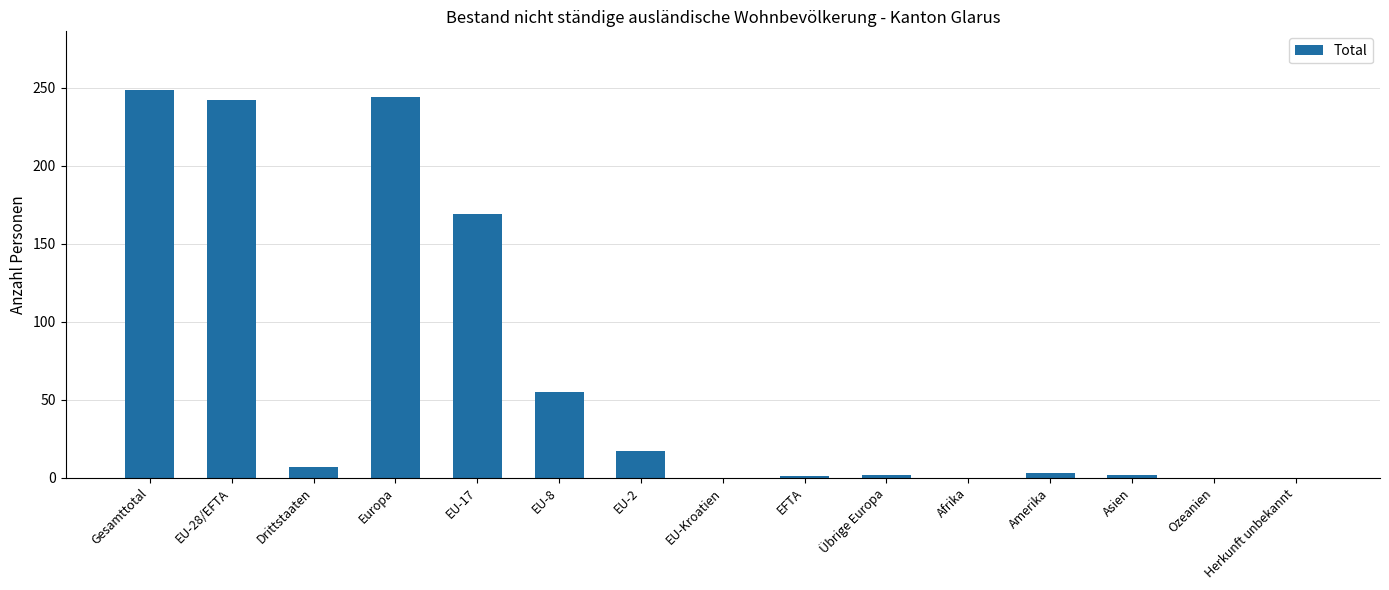

How many series are shown in this chart?

1